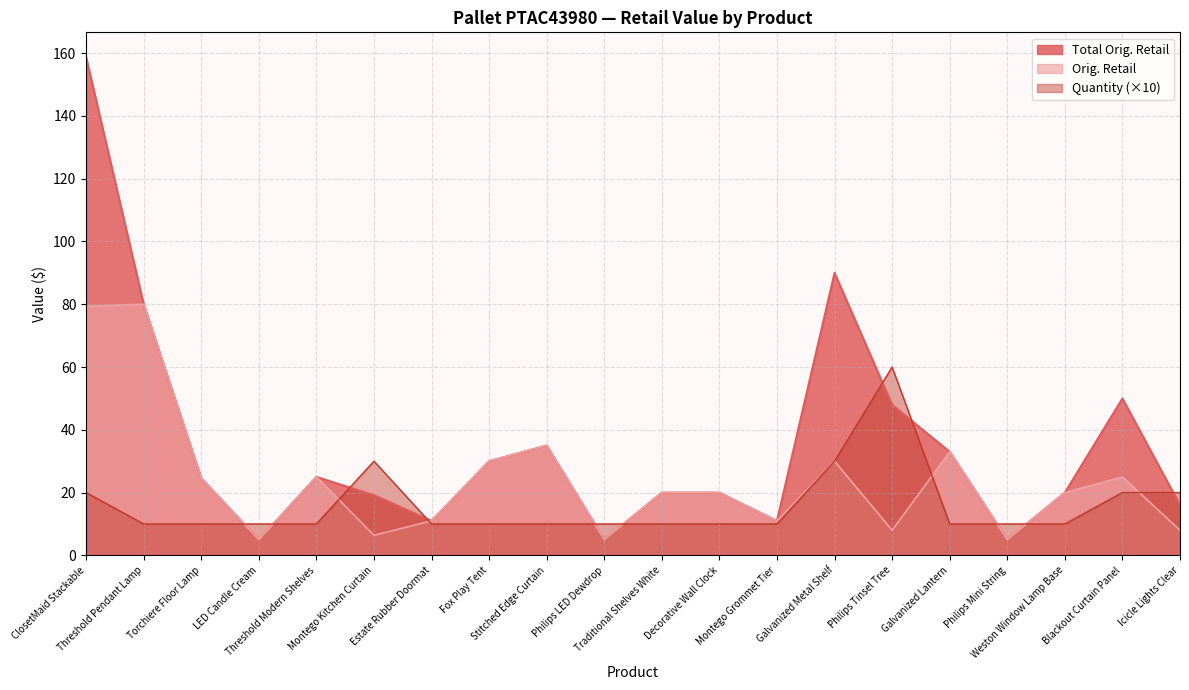

List the labels in order of Total Orig. Retail value, smallest first.

LED Candle Cream, Philips Mini String, Philips LED Dewdrop, Estate Rubber Doormat, Montego Grommet Tier, Icicle Lights Clear, Montego Kitchen Curtain, Decorative Wall Clock, Traditional Shelves White, Weston Window Lamp Base, Torchiere Floor Lamp, Threshold Modern Shelves, Fox Play Tent, Galvanized Lantern, Stitched Edge Curtain, Philips Tinsel Tree, Blackout Curtain Panel, Threshold Pendant Lamp, Galvanized Metal Shelf, ClosetMaid Stackable